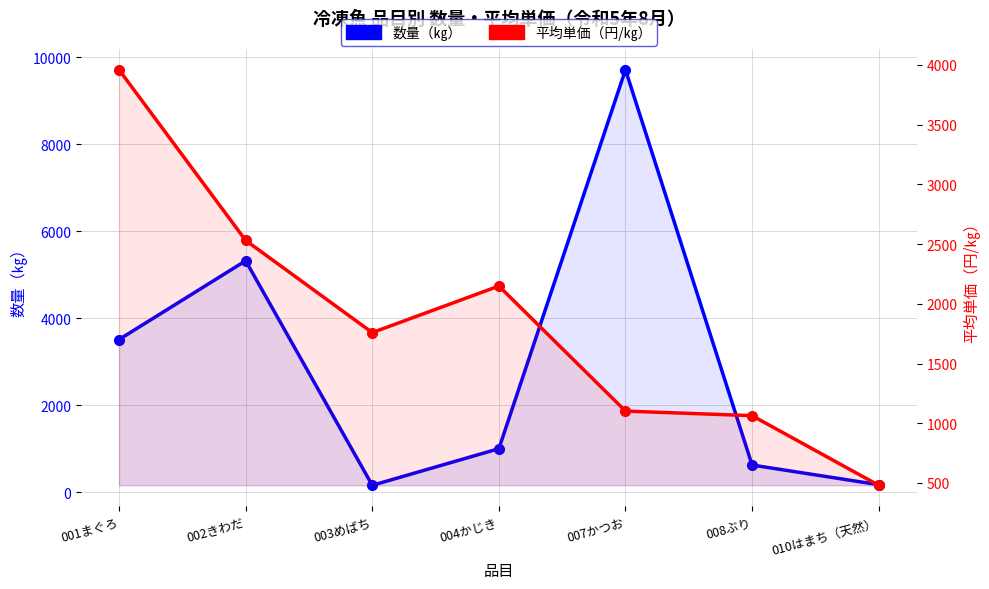

How many lines are shown in the chart?

2